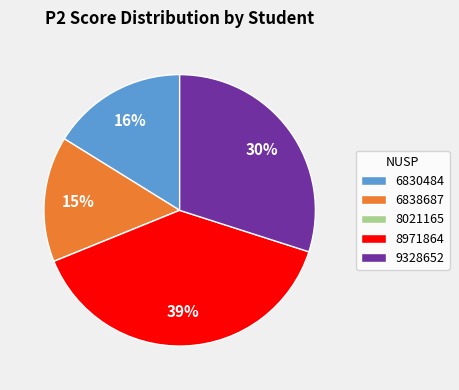

Combined, do 9328652 and 8971864 account for over 50%?

Yes